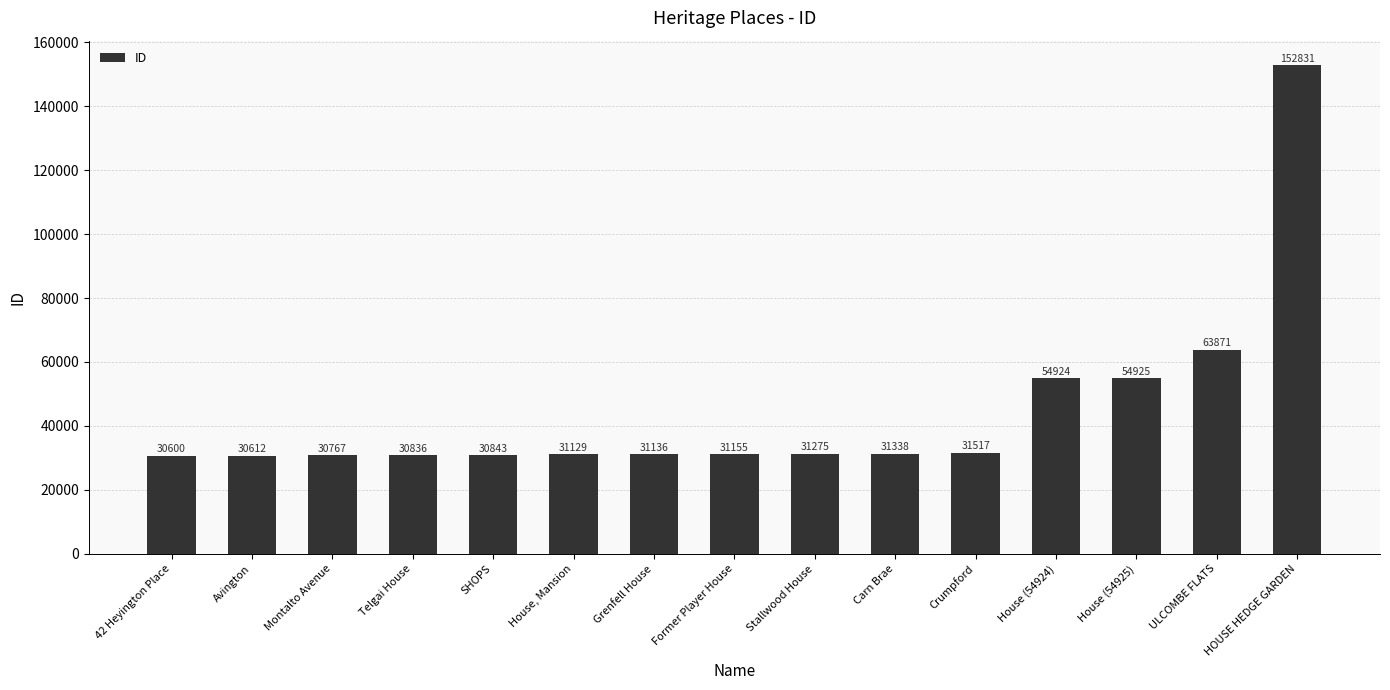

What is the difference between the values at Grenfell House and House (54924)?

23788